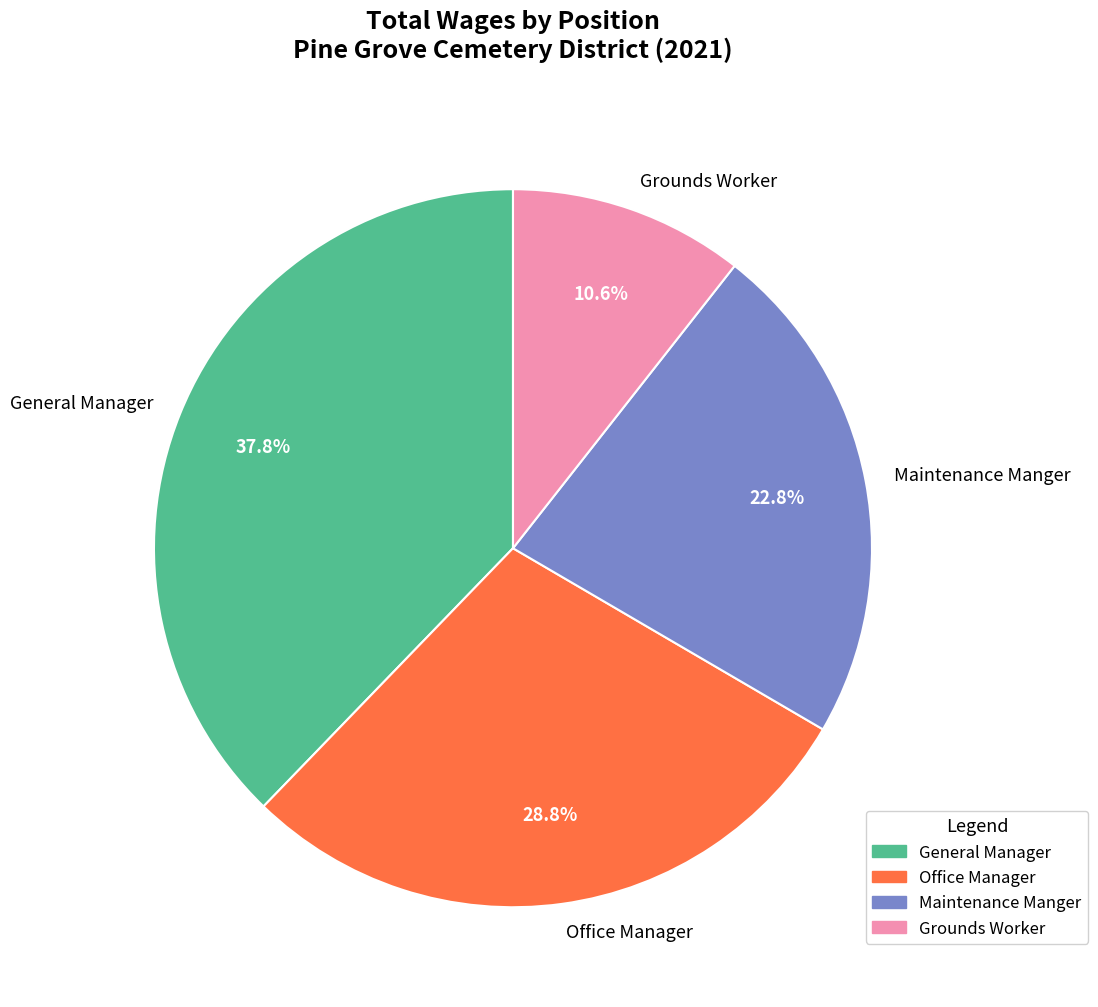

To the nearest percent, what is the difference between the General Manager and Grounds Worker slice percentages?

27%